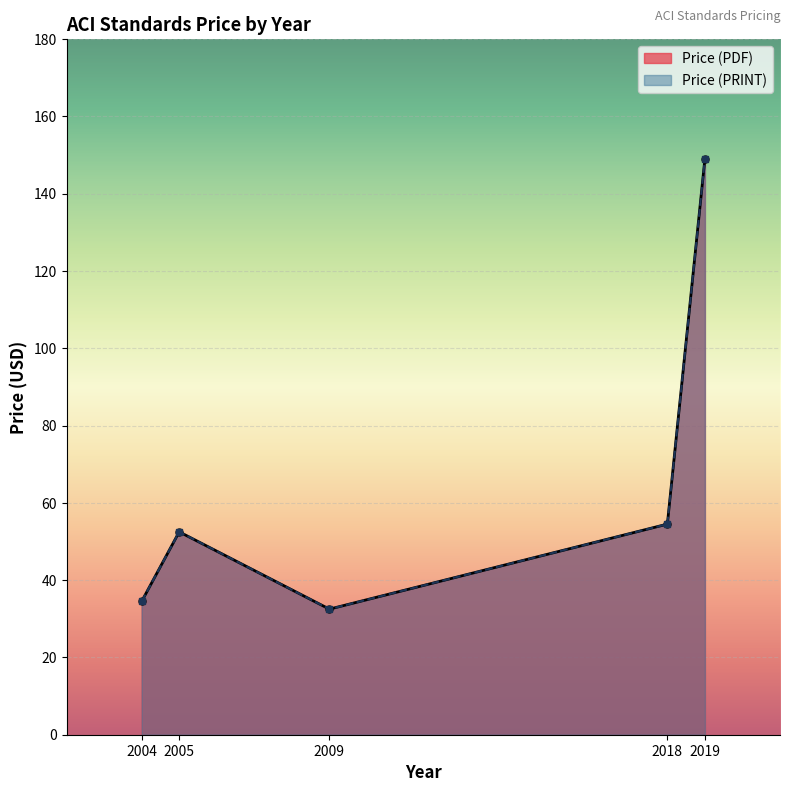

True or false: Price (PDF) has a value of 34.5 at 2004.

True